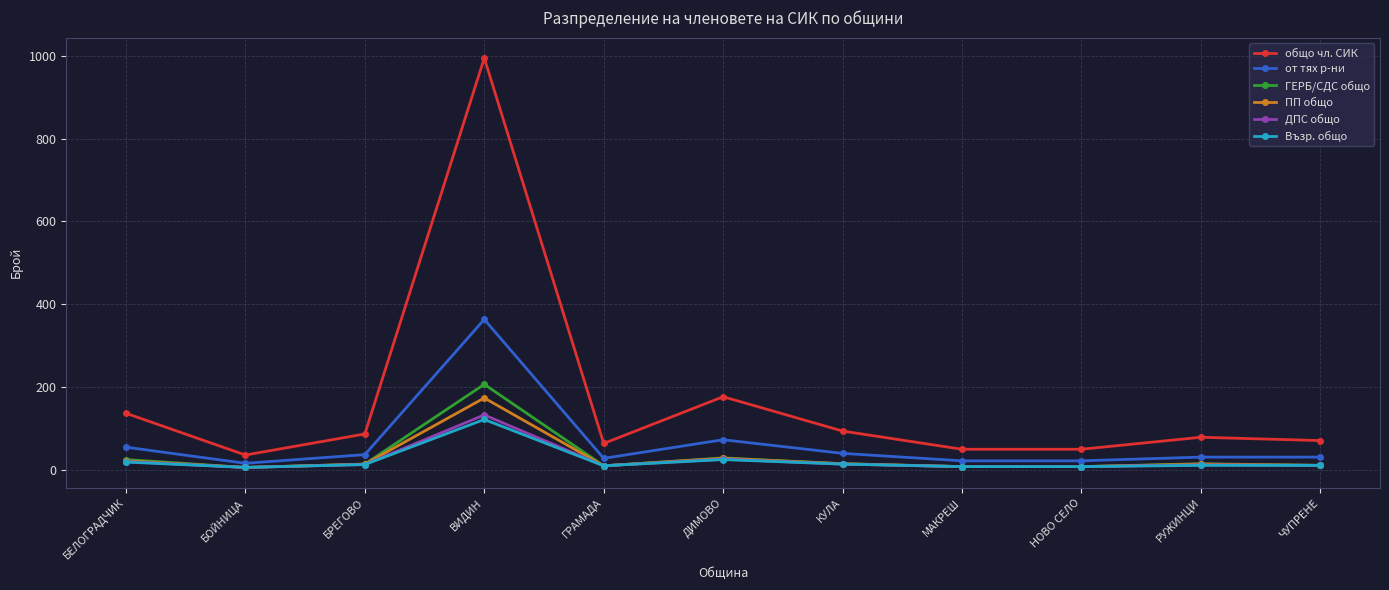

True or false: от тях р-ни has more than 0 points higher than both neighbors.

True